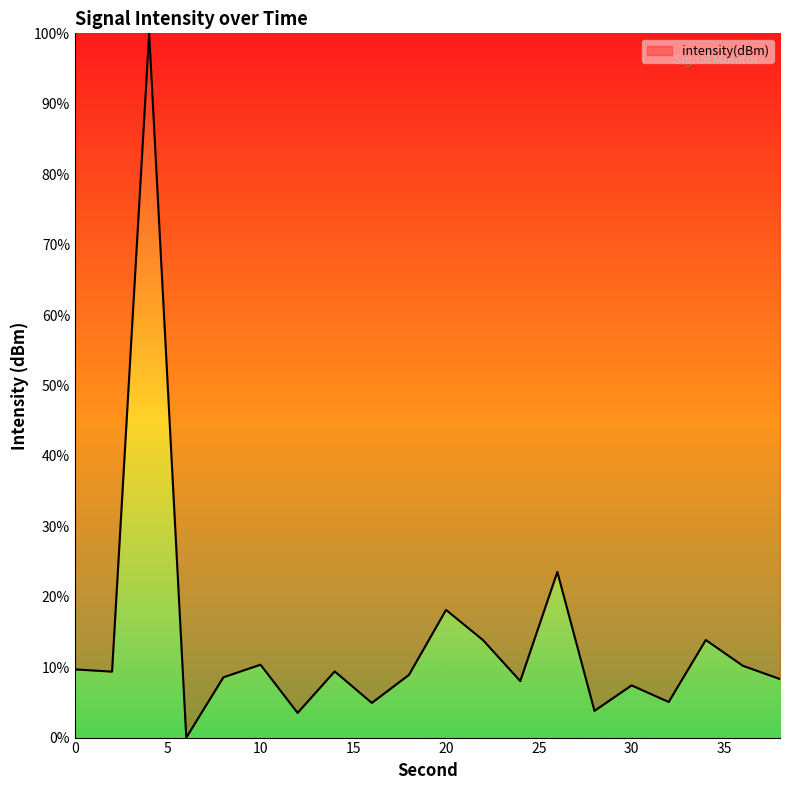

What is the greatest value displayed?

100.0